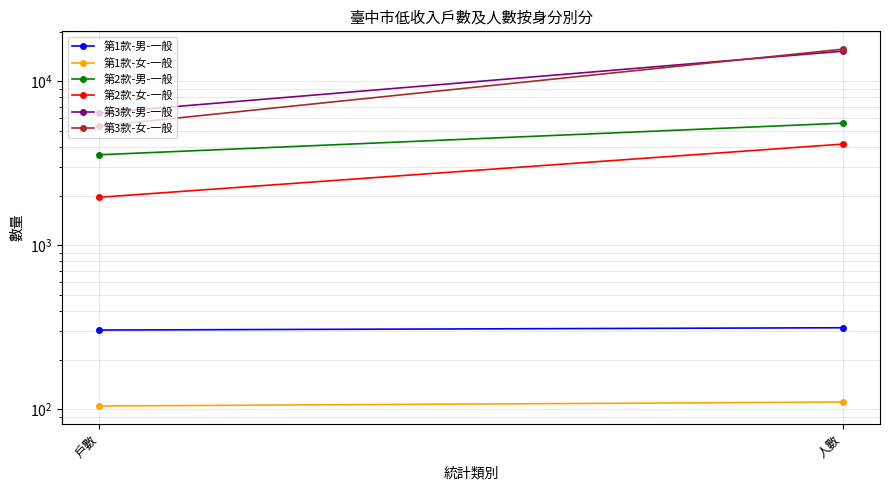

What is the average value of the 第3款-女-一般 series?

10534